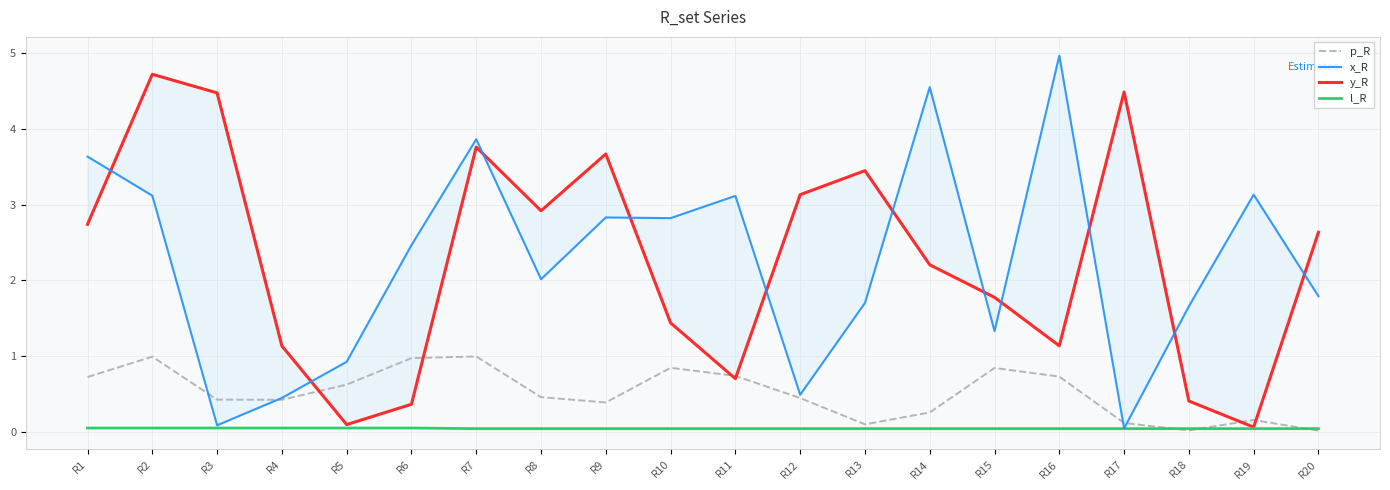

Is this an area chart (filled region under the line)?

No